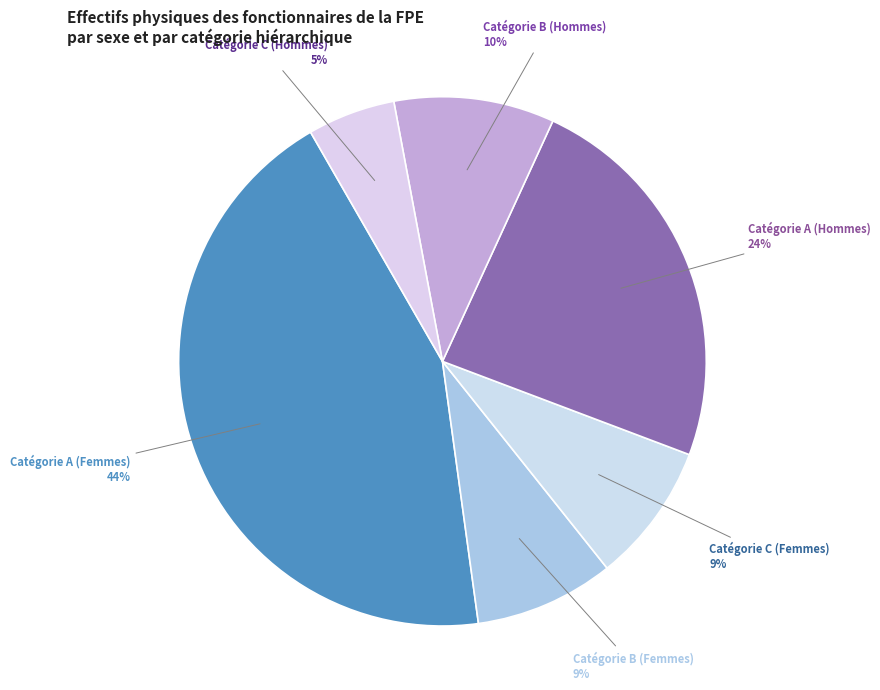

Between Catégorie B (Hommes) and Catégorie A (Hommes), which is larger?

Catégorie A (Hommes)